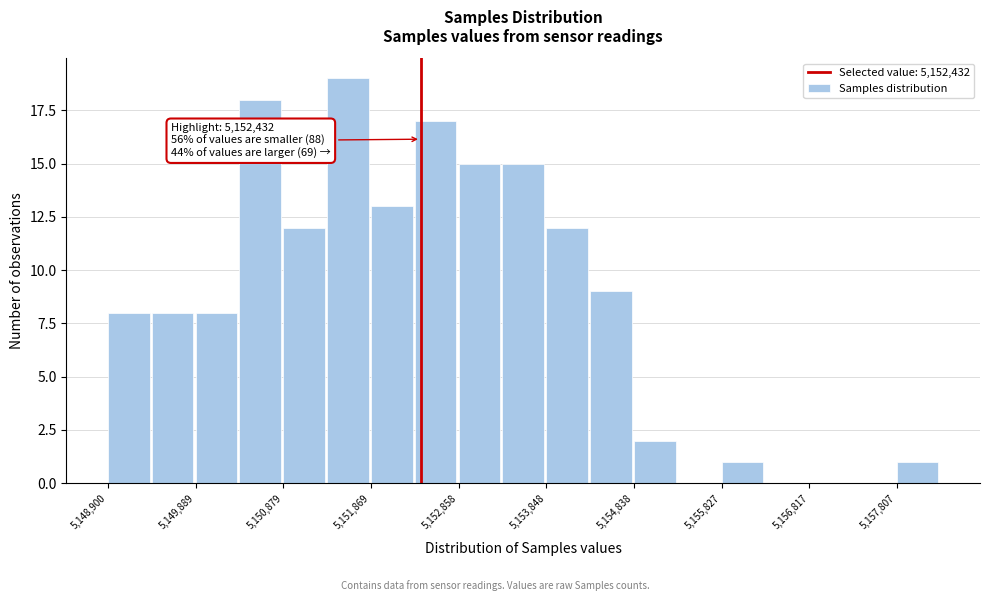

Over which range of the x-axis is the bar tallest?

5151400 to 5151900